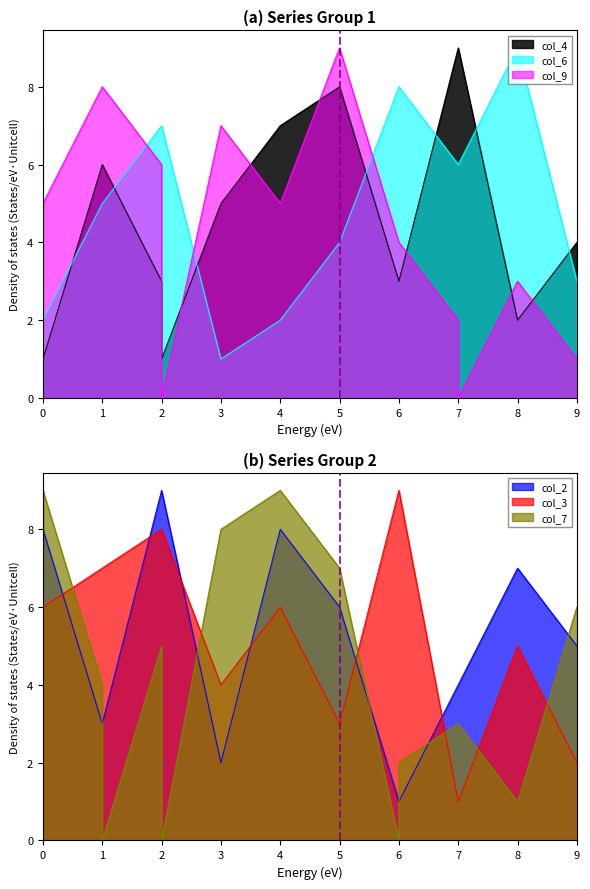

Is the value of col_3 at 3 greater than the value of col_9 at 2?

Yes